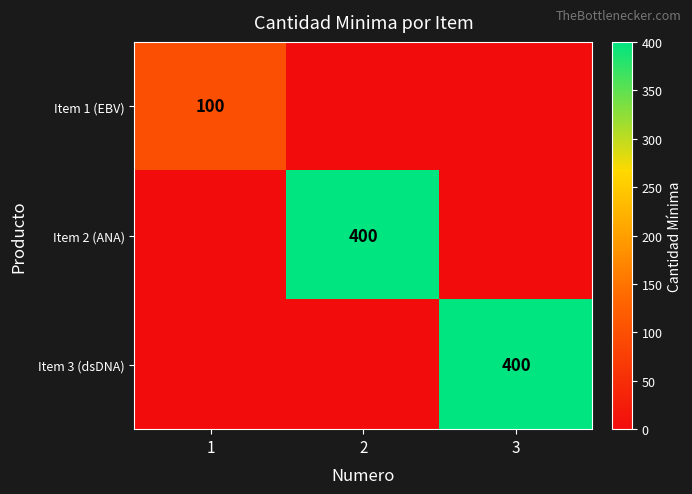

True or false: Item 2 (ANA) has a value of 400 at 2.

True